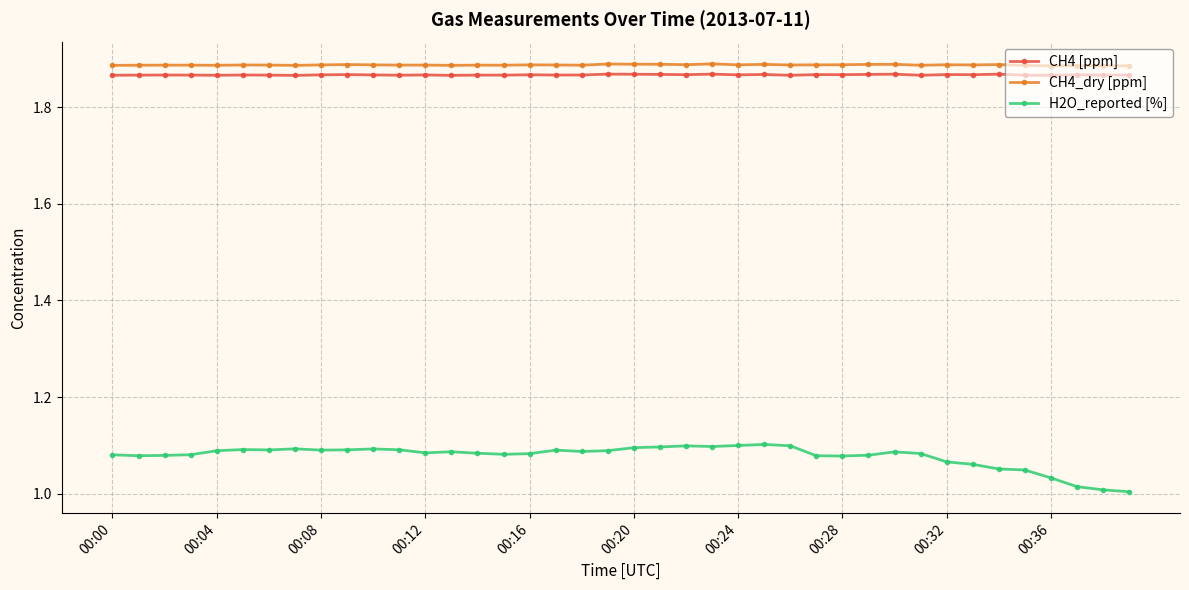

Which series has the largest total across all categories?

CH4_dry [ppm]